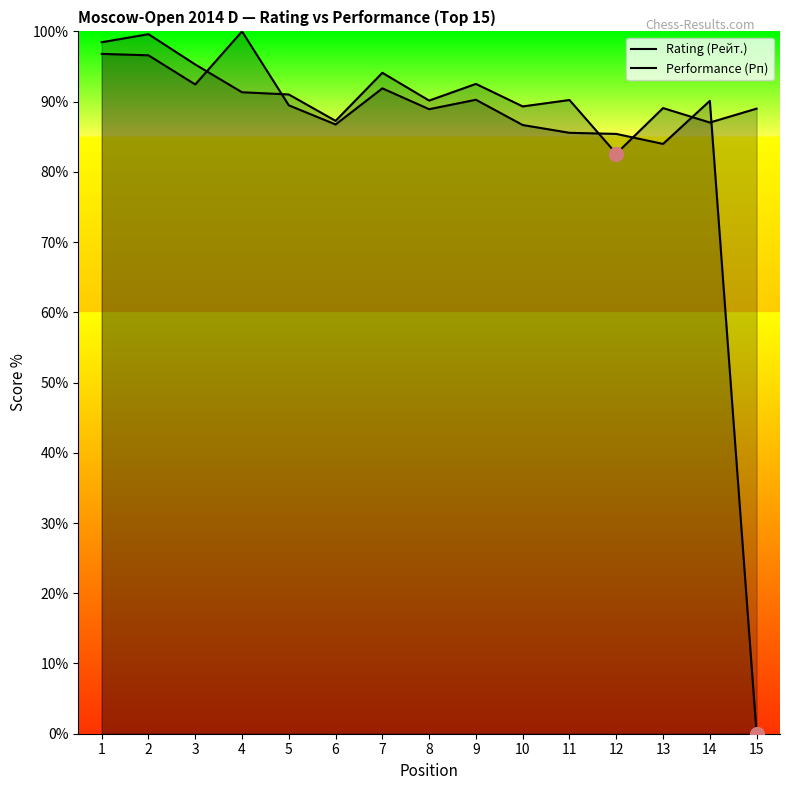

What is the maximum value shown in the chart?

100.0